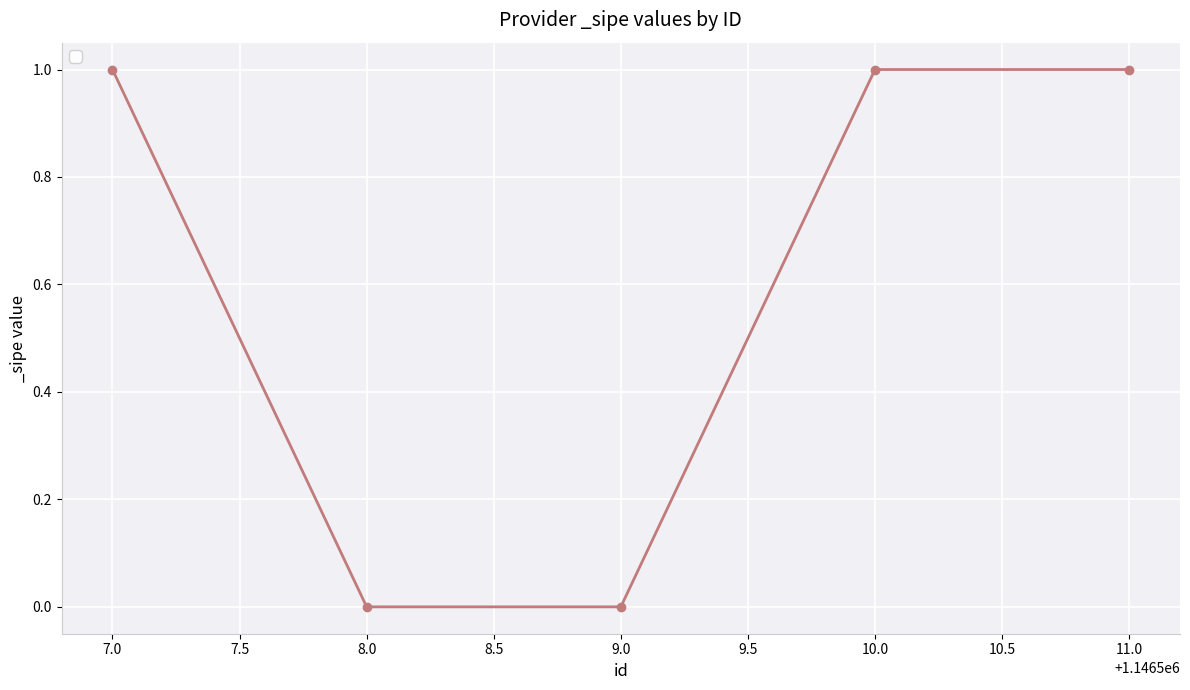

How many lines are shown in the chart?

1